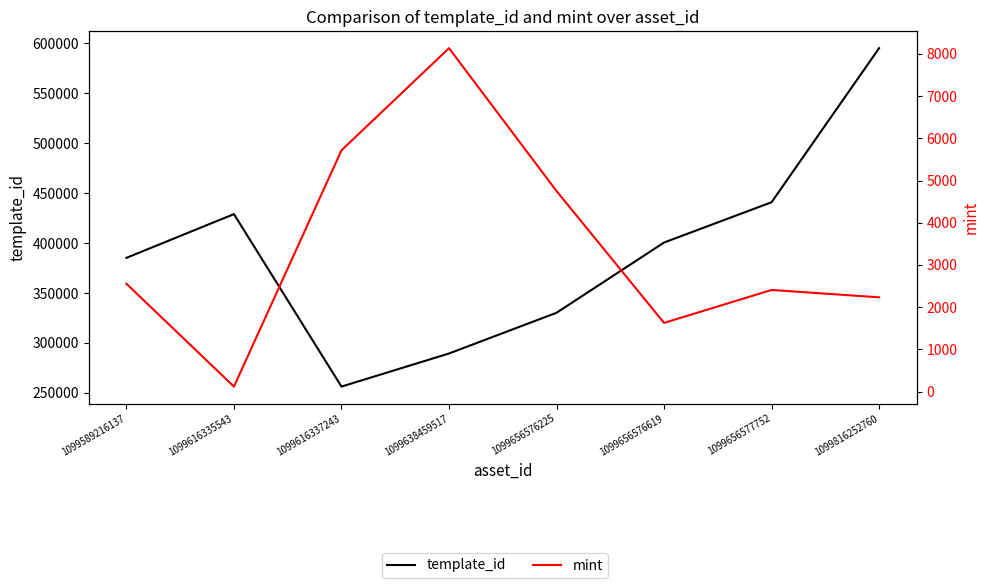

What is the sum of all mint values?

27542